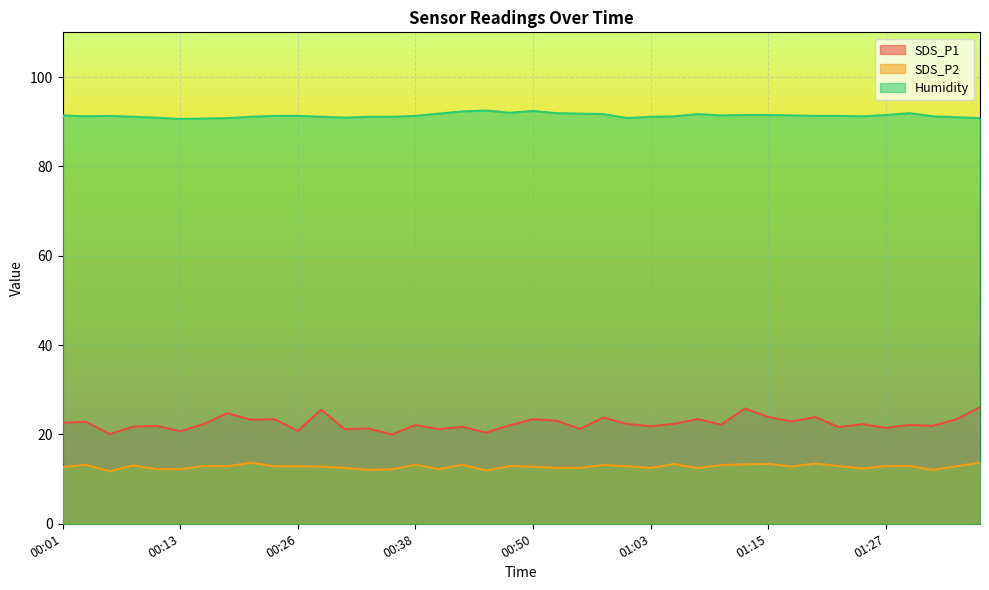

At which category is the sum across all series the highest?

01:12